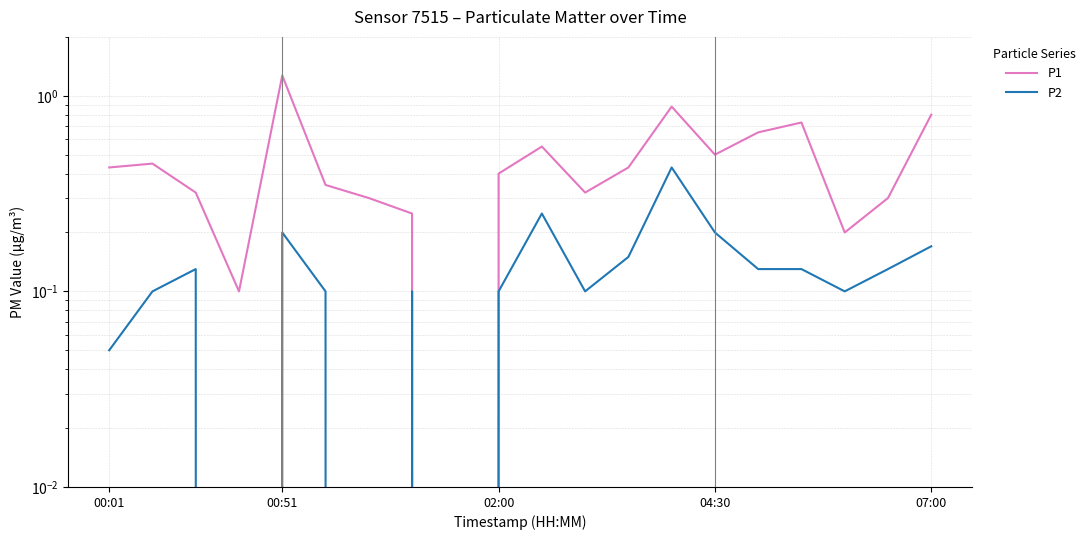

How many positive values does the P1 series have?

19